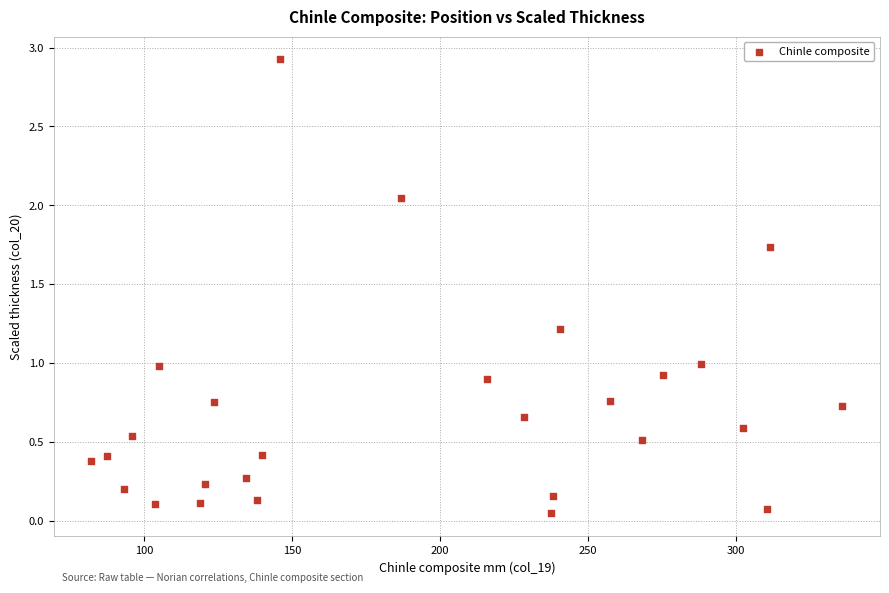

What is the range of Y values (max minus min)?

2.9